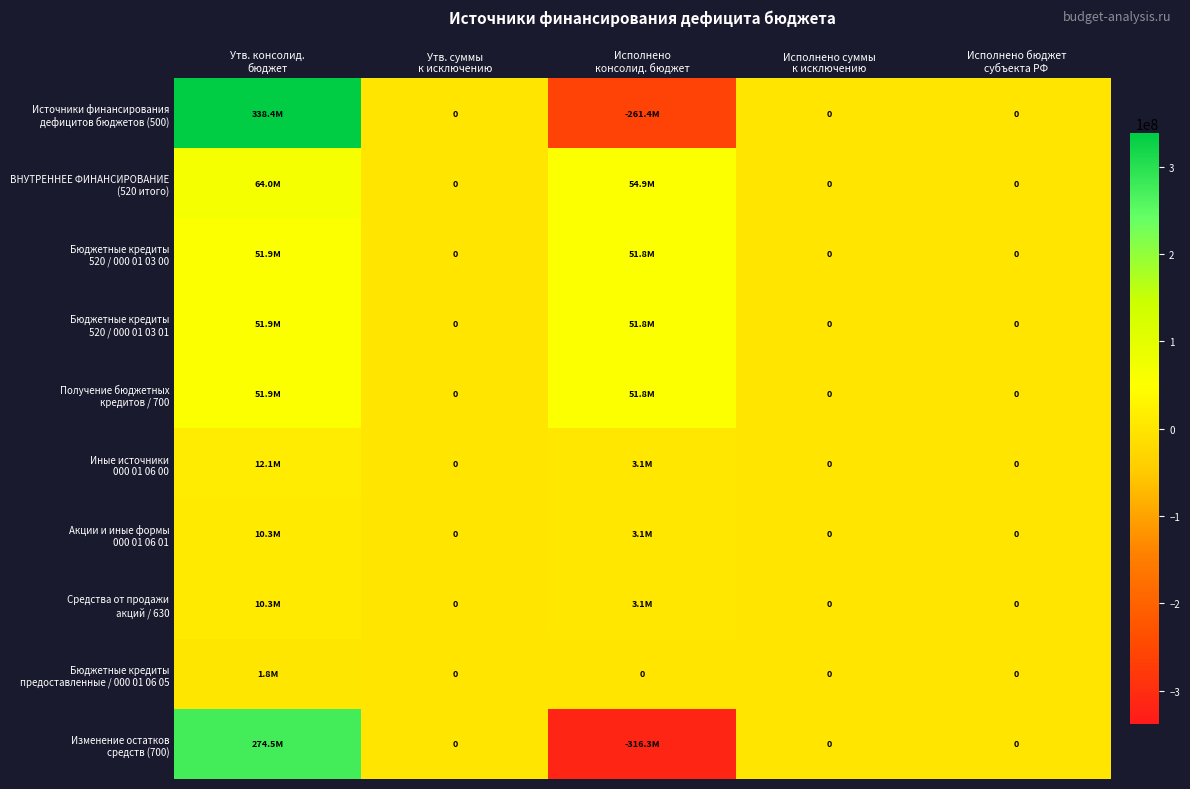

What is the lowest value of the Изменение остатков средств (700) series?

-316340185.8